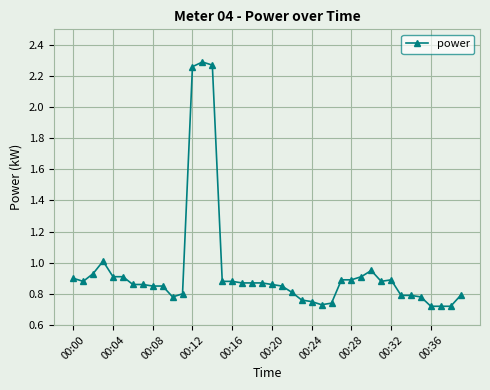

True or false: the data has more than 1 interior local peaks.

True